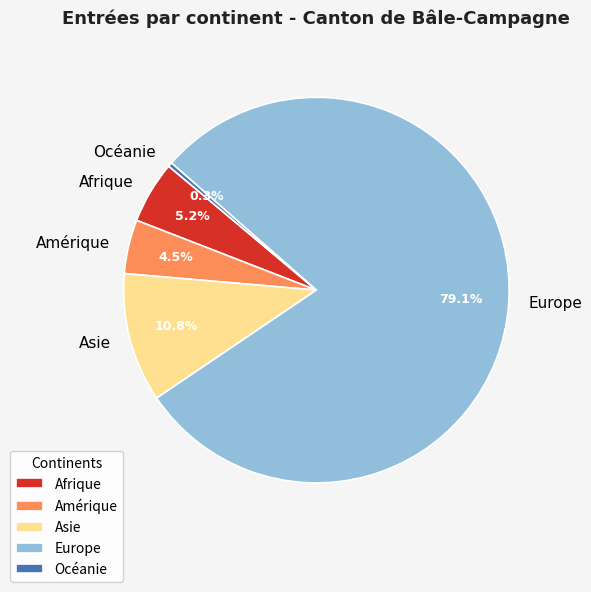

What is the ratio of the value at Afrique to the value at Océanie?

15.0